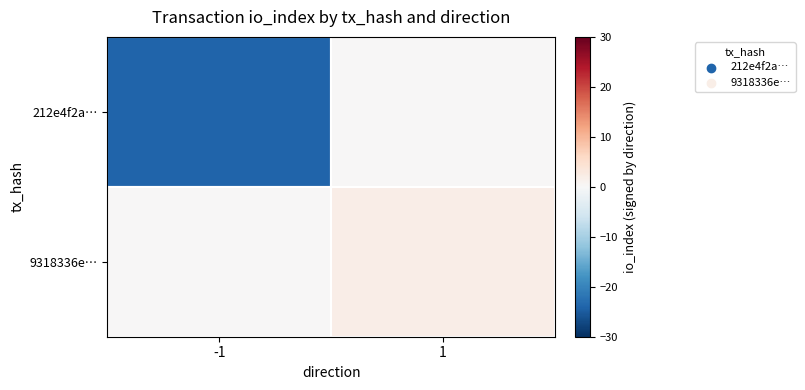

Reading left to right, transcribe all the data shown in this chart.

212e4f2a…: -1=-24	1=0
9318336e…: -1=0	1=2